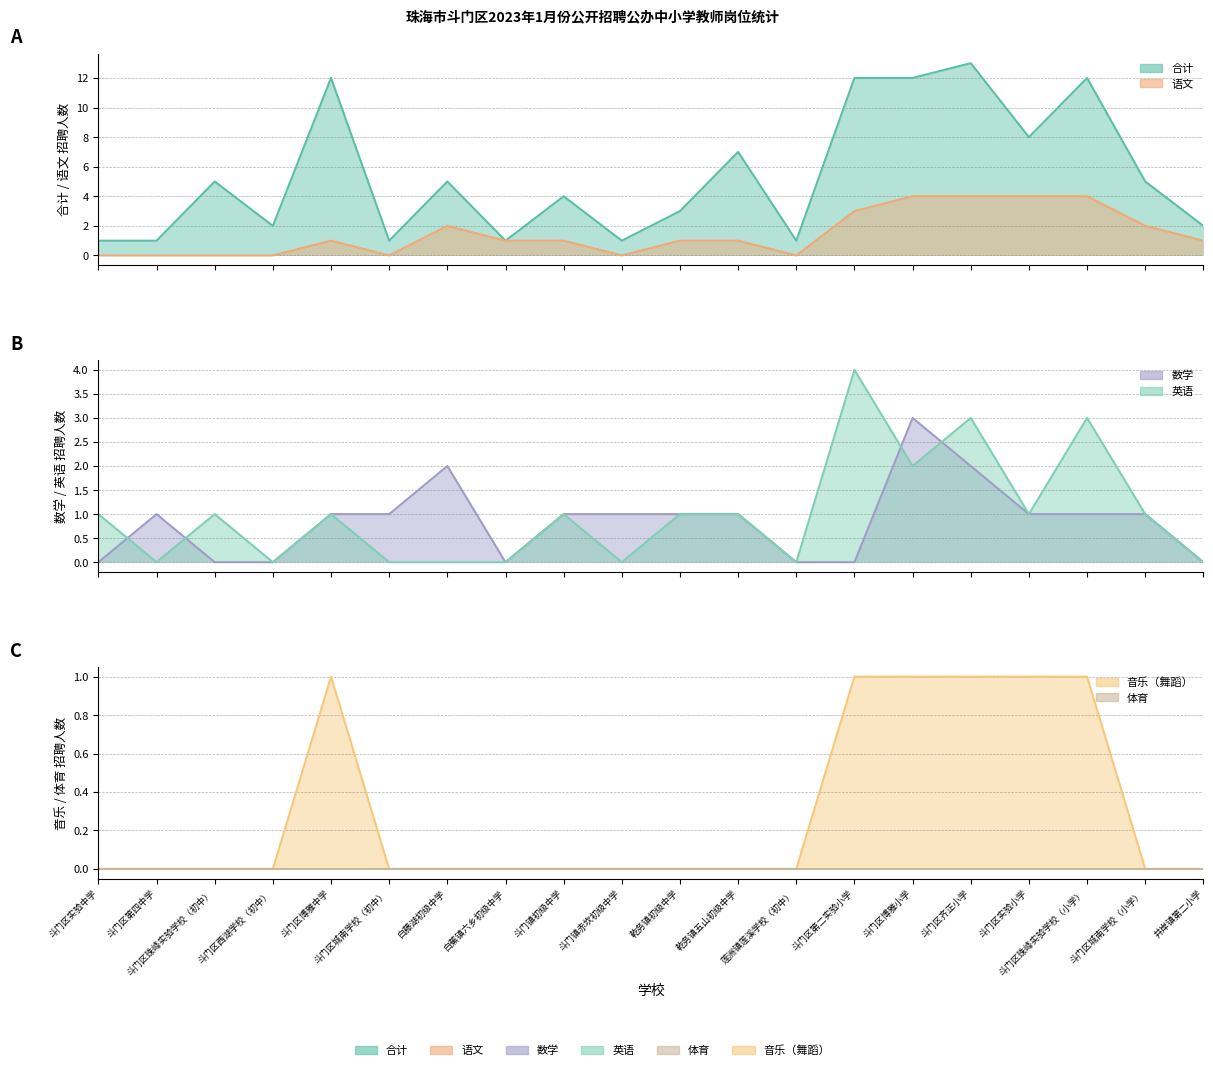

Count the 语文 values in the range 0 to 3.

16